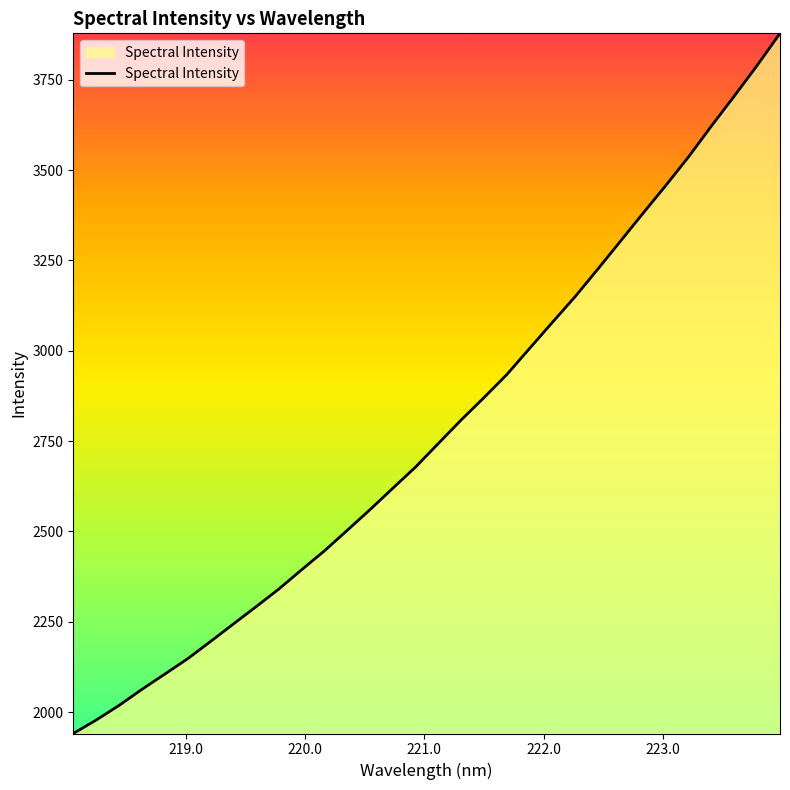

What is the maximum value shown in the chart?

3878.7